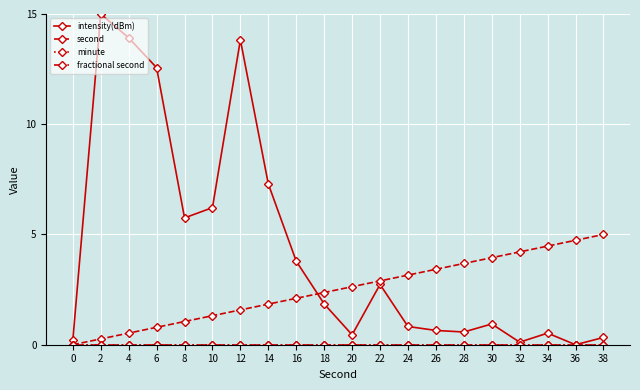

True or false: fractional second has more than 1 interior local peaks.

False